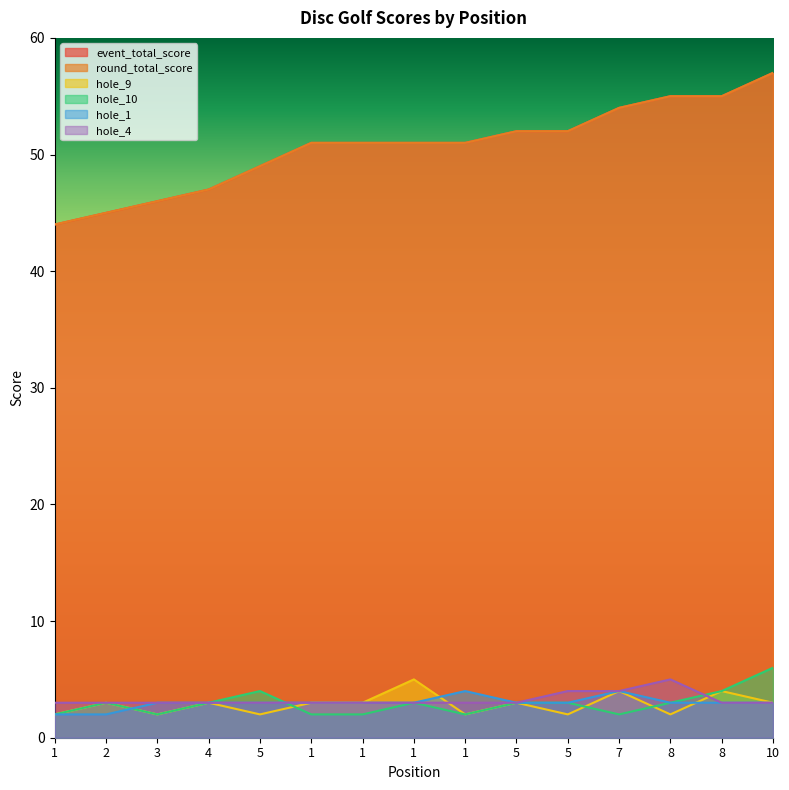

Which category has the lowest value in the hole_10 series?

1